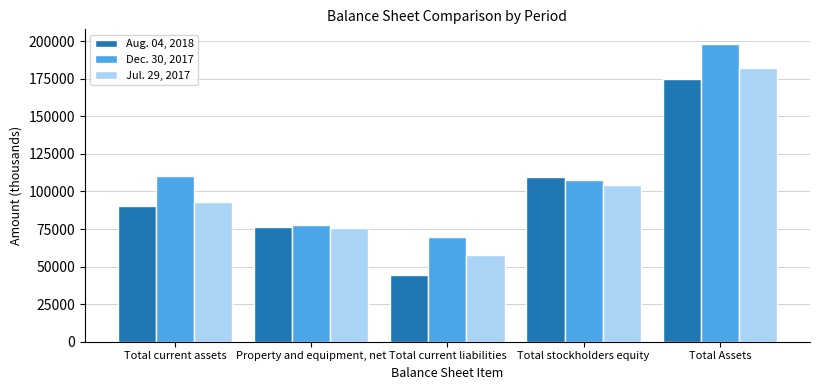

Rank the series at Total current liabilities from highest to lowest value.

Dec. 30, 2017, Jul. 29, 2017, Aug. 04, 2018